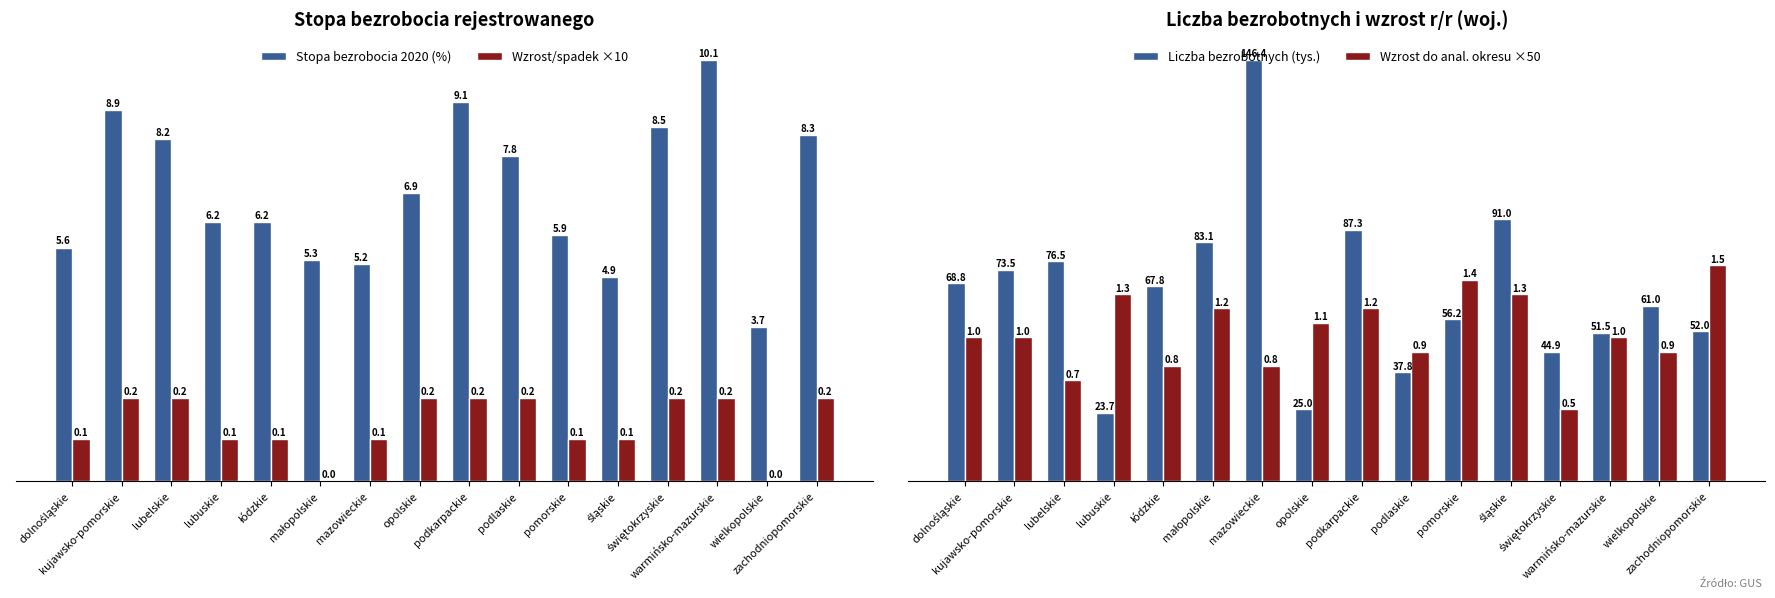

True or false: Stopa bezrobocia 2020 (%) has a value of 9.1 at podkarpackie.

True